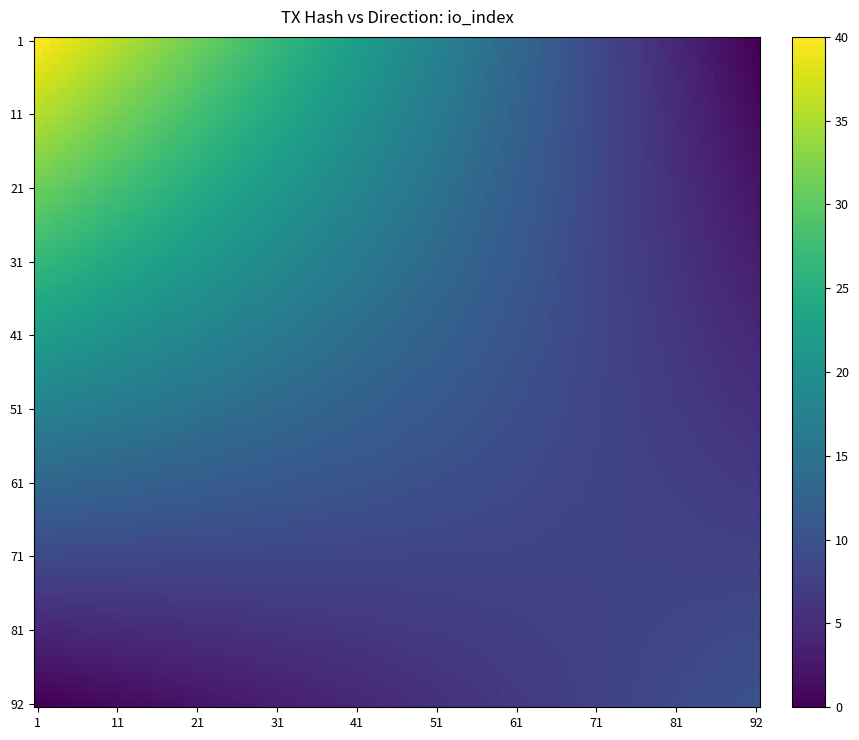

At which category is the sum across all series the highest?

1